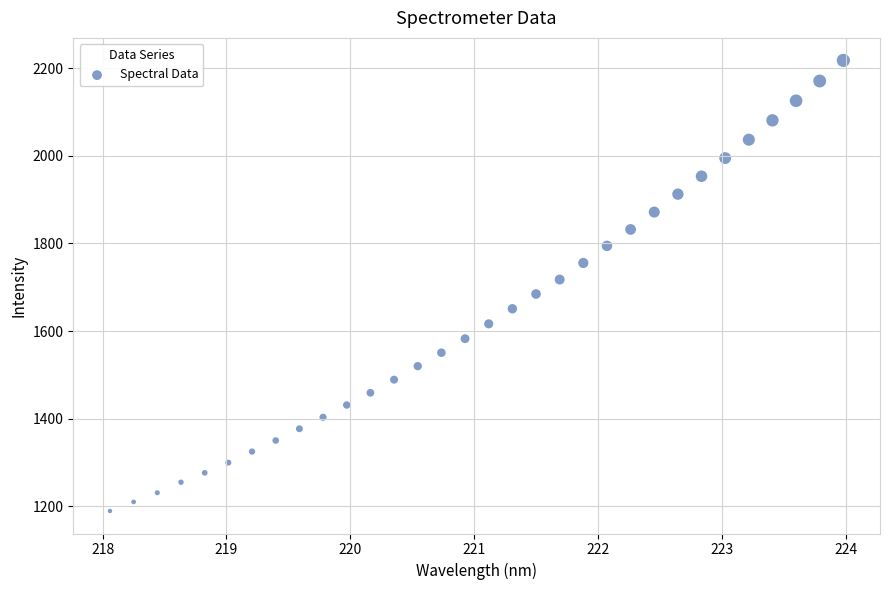

What is the range of Y values (max minus min)?

1027.8